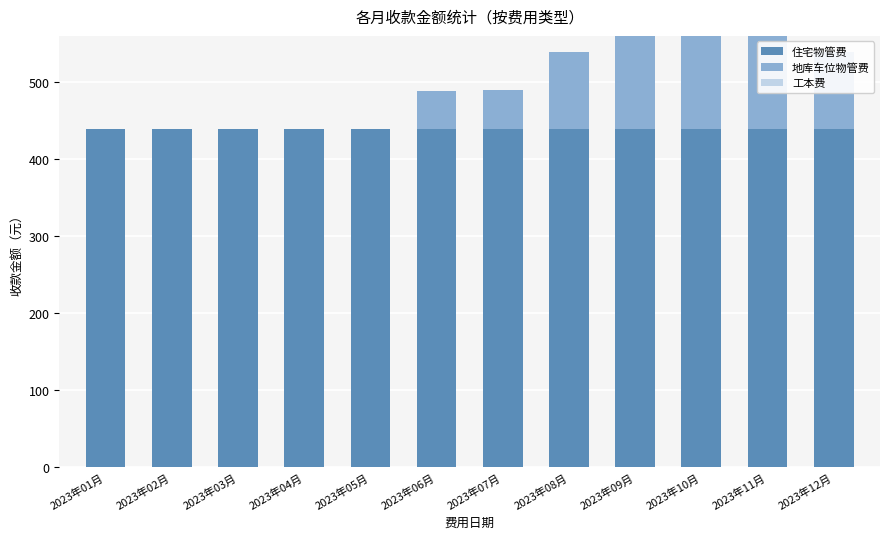

How many values in 工本费 are above zero?

1